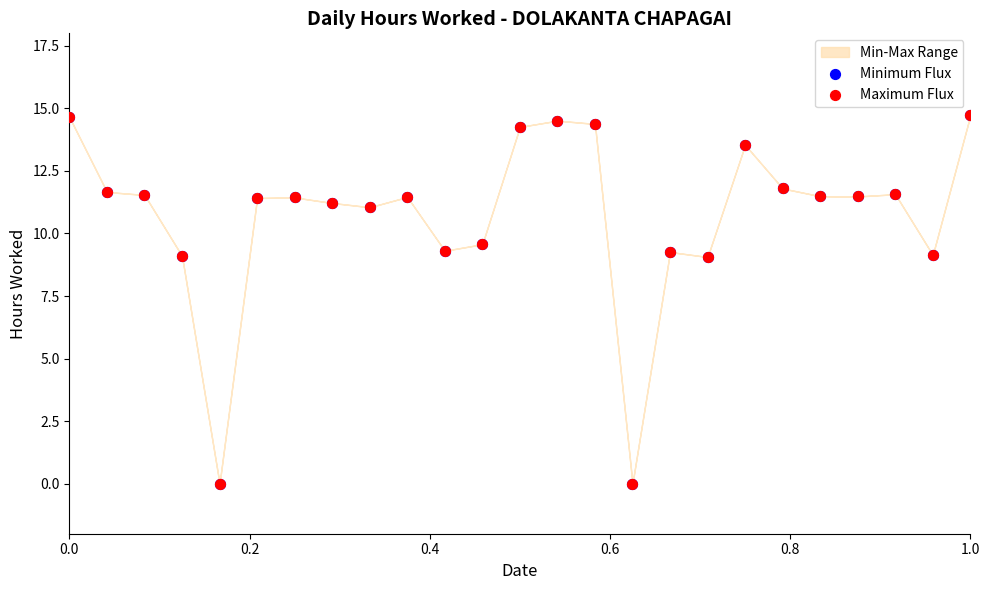

Which series has the largest Y range (max minus min)?

Minimum Flux